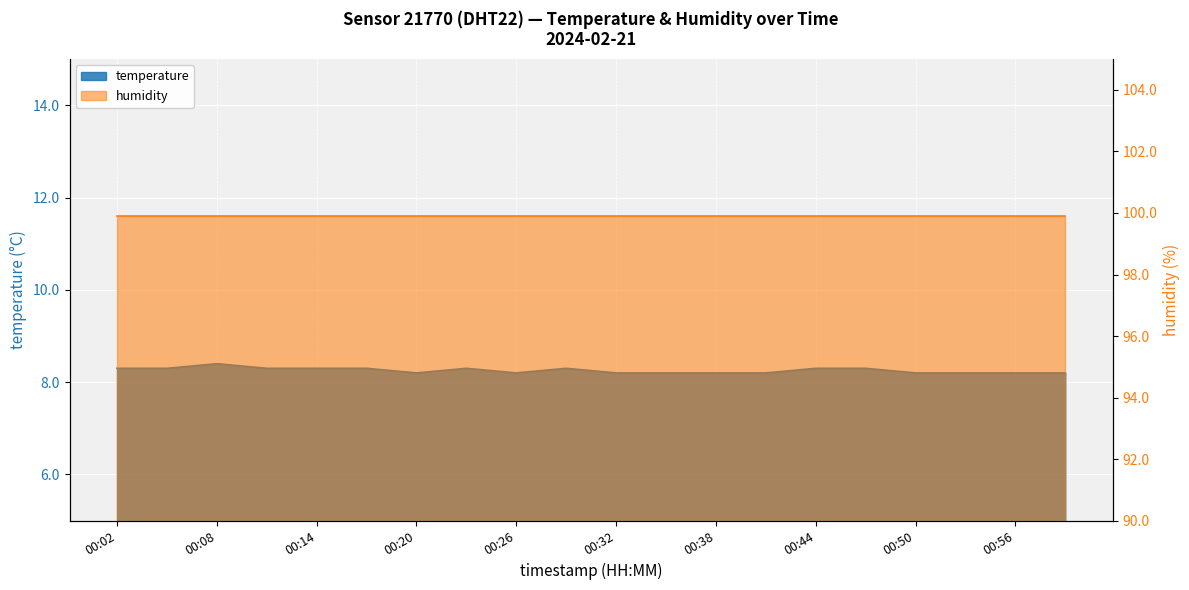

Where is the data nearest to the value 8?

00:20